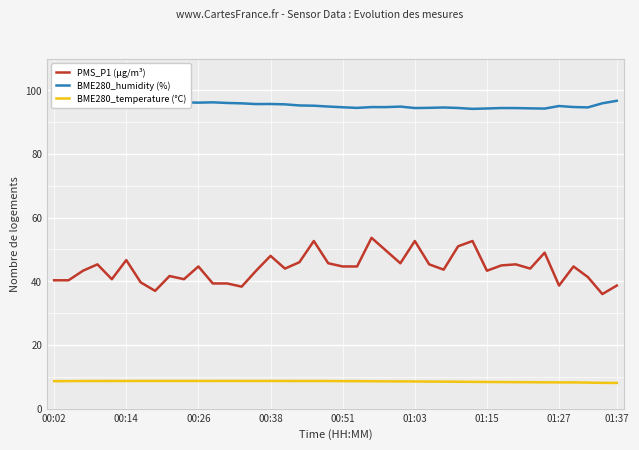

Reading left to right, transcribe all the data shown in this chart.

PMS_P1 (µg/m³): 40.3	40.3	43.3	45.3	40.7	46.7	39.7	37.0	41.7	40.7	44.7	39.3	39.3	38.3	43.3	48.0	44.0	46.0	52.7	45.7	44.7	44.7	53.7	49.7	45.7	52.7	45.3	43.7	51.0	52.7	43.3	45.0	45.3	44.0	49.0	38.7	44.7	41.3	36.0	38.7
BME280_humidity (%): 97.1	97.0	96.8	96.9	96.8	96.9	96.6	96.4	96.6	96.2	96.1	96.2	96.0	95.9	95.7	95.7	95.6	95.2	95.2	94.9	94.7	94.5	94.7	94.7	94.9	94.4	94.5	94.6	94.5	94.2	94.3	94.4	94.4	94.3	94.3	95.1	94.8	94.6	95.9	96.7
BME280_temperature (°C): 8.6	8.7	8.7	8.7	8.7	8.7	8.7	8.7	8.7	8.7	8.7	8.7	8.7	8.7	8.7	8.7	8.7	8.7	8.7	8.7	8.7	8.6	8.6	8.6	8.6	8.5	8.5	8.5	8.5	8.4	8.4	8.4	8.3	8.3	8.3	8.3	8.2	8.2	8.1	8.1